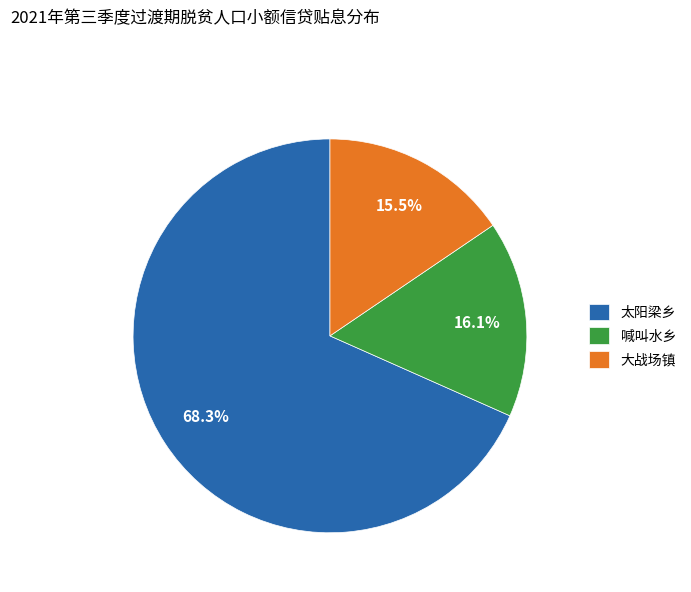

Which has a higher value, 太阳梁乡 or 大战场镇?

太阳梁乡